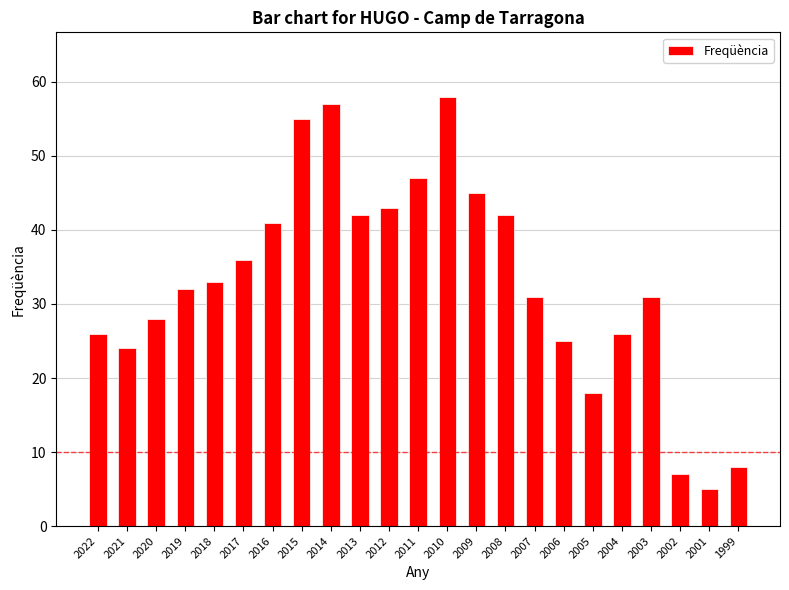

How many series are shown in this chart?

1